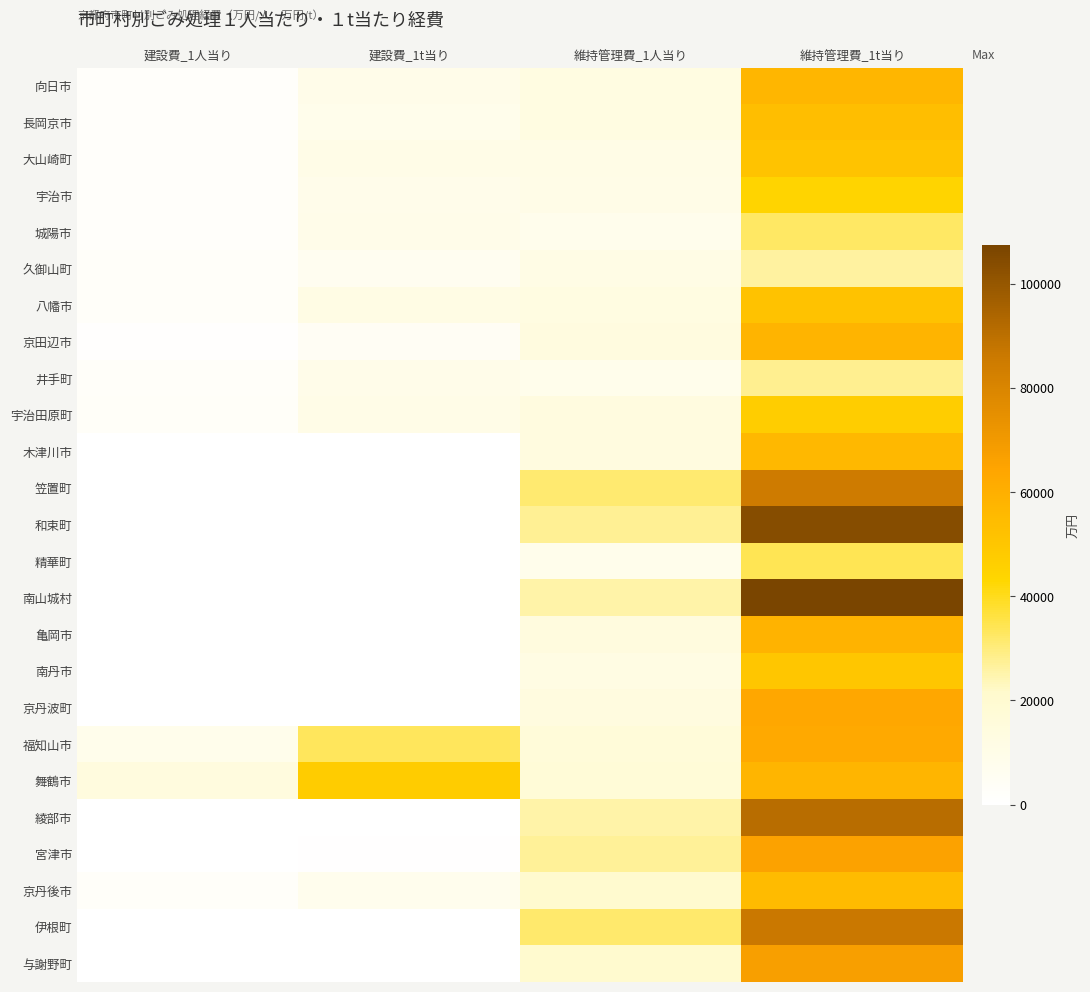

Reading right to left, what are all the values shown in this chart?

向日市: 維持管理費_1t当り=56800	維持管理費_1人当り=12800	建設費_1t当り=9500	建設費_1人当り=2100
長岡京市: 維持管理費_1t当り=53700	維持管理費_1人当り=12900	建設費_1t当り=8800	建設費_1人当り=2100
大山崎町: 維持管理費_1t当り=51300	維持管理費_1人当り=10800	建設費_1t当り=10100	建設費_1人当り=2100
宇治市: 維持管理費_1t当り=44400	維持管理費_1人当り=10200	建設費_1t当り=9200	建設費_1人当り=2100
城陽市: 維持管理費_1t当り=32700	維持管理費_1人当り=8100	建設費_1t当り=9500	建設費_1人当り=2300
久御山町: 維持管理費_1t当り=26200	維持管理費_1人当り=11300	建設費_1t当り=6500	建設費_1人当り=2800
八幡市: 維持管理費_1t当り=51800	維持管理費_1人当り=12800	建設費_1t当り=11700	建設費_1人当り=2900
京田辺市: 維持管理費_1t当り=57700	維持管理費_1人当り=13500	建設費_1t当り=4900	建設費_1人当り=1100
井手町: 維持管理費_1t当り=28000	維持管理費_1人当り=8600	建設費_1t当り=9600	建設費_1人当り=2900
宇治田原町: 維持管理費_1t当り=47100	維持管理費_1人当り=13800	建設費_1t当り=10100	建設費_1人当り=3000
木津川市: 維持管理費_1t当り=55900	維持管理費_1人当り=13800	建設費_1t当り=0	建設費_1人当り=0
笠置町: 維持管理費_1t当り=85000	維持管理費_1人当り=31300	建設費_1t当り=0	建設費_1人当り=0
和束町: 維持管理費_1t当り=103900	維持管理費_1人当り=27500	建設費_1t当り=0	建設費_1人当り=0
精華町: 維持管理費_1t当り=34400	維持管理費_1人当り=8600	建設費_1t当り=0	建設費_1人当り=0
南山城村: 維持管理費_1t当り=107500	維持管理費_1人当り=25500	建設費_1t当り=0	建設費_1人当り=0
亀岡市: 維持管理費_1t当り=58100	維持管理費_1人当り=14100	建設費_1t当り=0	建設費_1人当り=0
南丹市: 維持管理費_1t当り=50000	維持管理費_1人当り=11900	建設費_1t当り=0	建設費_1人当り=0
京丹波町: 維持管理費_1t当り=63000	維持管理費_1人当り=13500	建設費_1t当り=0	建設費_1人当り=0
福知山市: 維持管理費_1t当り=62400	維持管理費_1人当り=16300	建設費_1t当り=33400	建設費_1人当り=8700
舞鶴市: 維持管理費_1t当り=57500	維持管理費_1人当り=16800	建設費_1t当り=47700	建設費_1人当り=13900
綾部市: 維持管理費_1t当り=91000	維持管理費_1人当り=25600	建設費_1t当り=0	建設費_1人当り=0
宮津市: 維持管理費_1t当り=65600	維持管理費_1人当り=26900	建設費_1t当り=800	建設費_1人当り=300
京丹後市: 維持管理費_1t当り=54600	維持管理費_1人当り=20200	建設費_1t当り=7600	建設費_1人当り=2800
伊根町: 維持管理費_1t当り=86400	維持管理費_1人当り=31900	建設費_1t当り=0	建設費_1人当り=0
与謝野町: 維持管理費_1t当り=67400	維持管理費_1人当り=20400	建設費_1t当り=0	建設費_1人当り=0